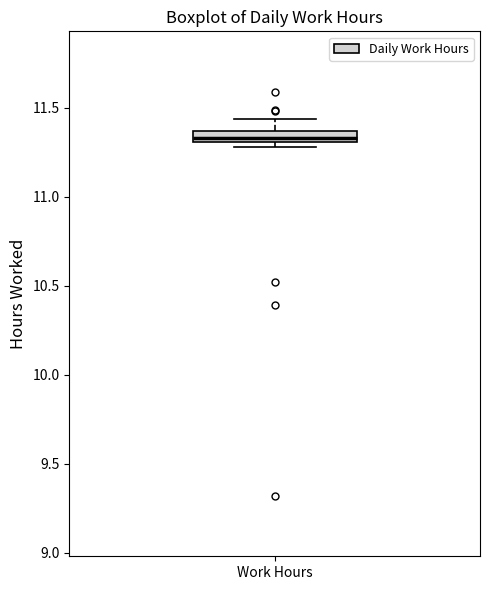

Where does the upper whisker of the box for Work Hours end on the y-axis? The values are not printed on the chart, so give them approximately, as read against the axis.

11.45